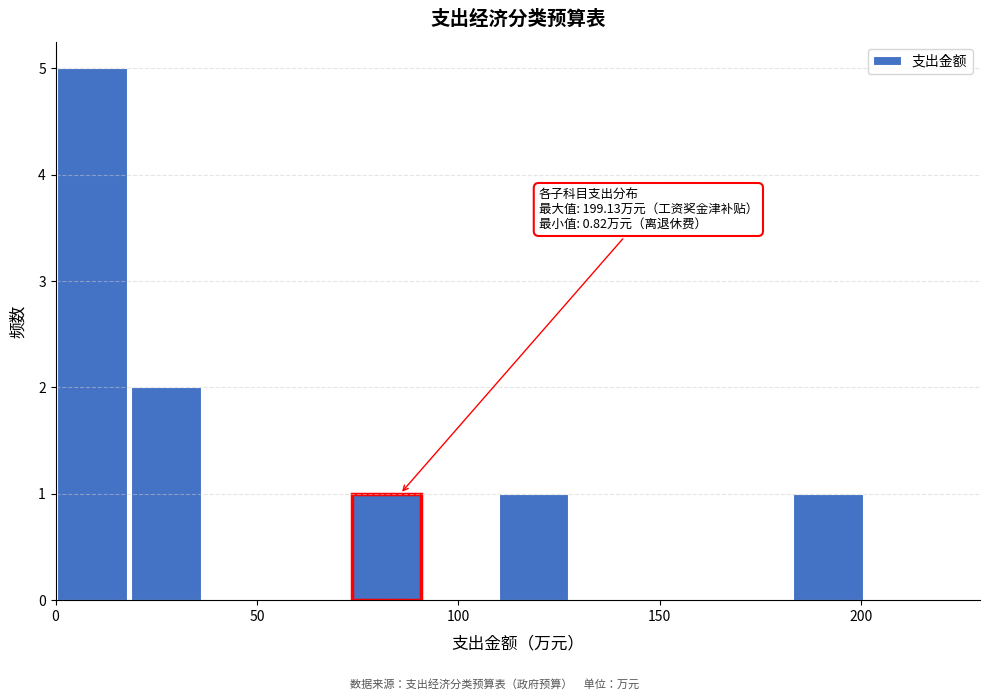

Read against the x-axis, roughly where is the centre of the tallest bar?

10